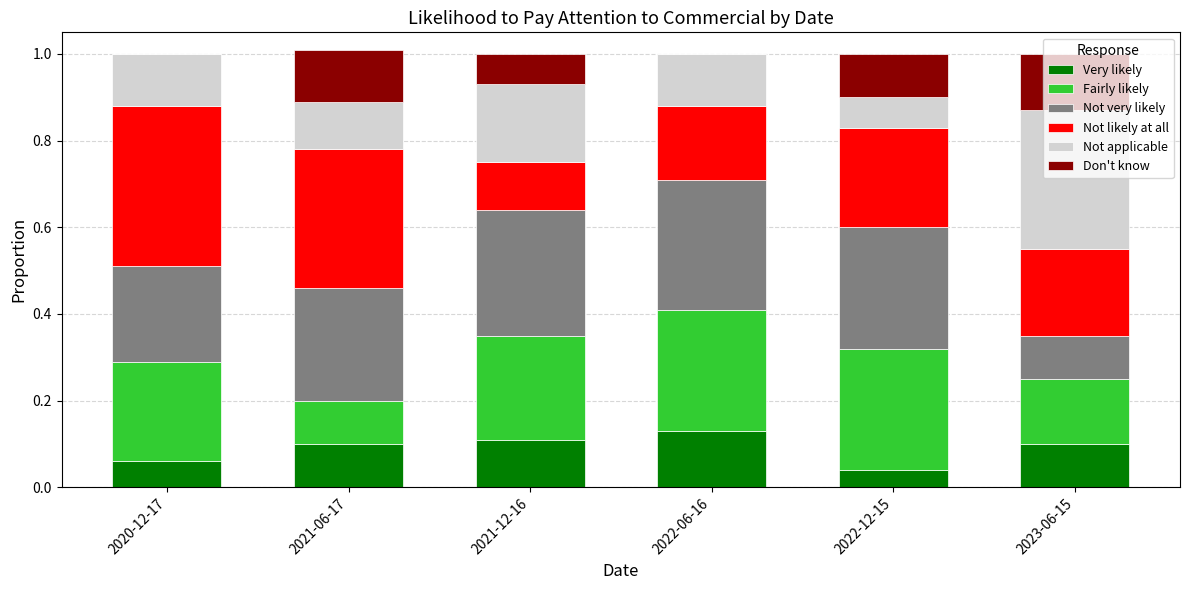

What is the total value across all series at 2021-06-17?

1.0